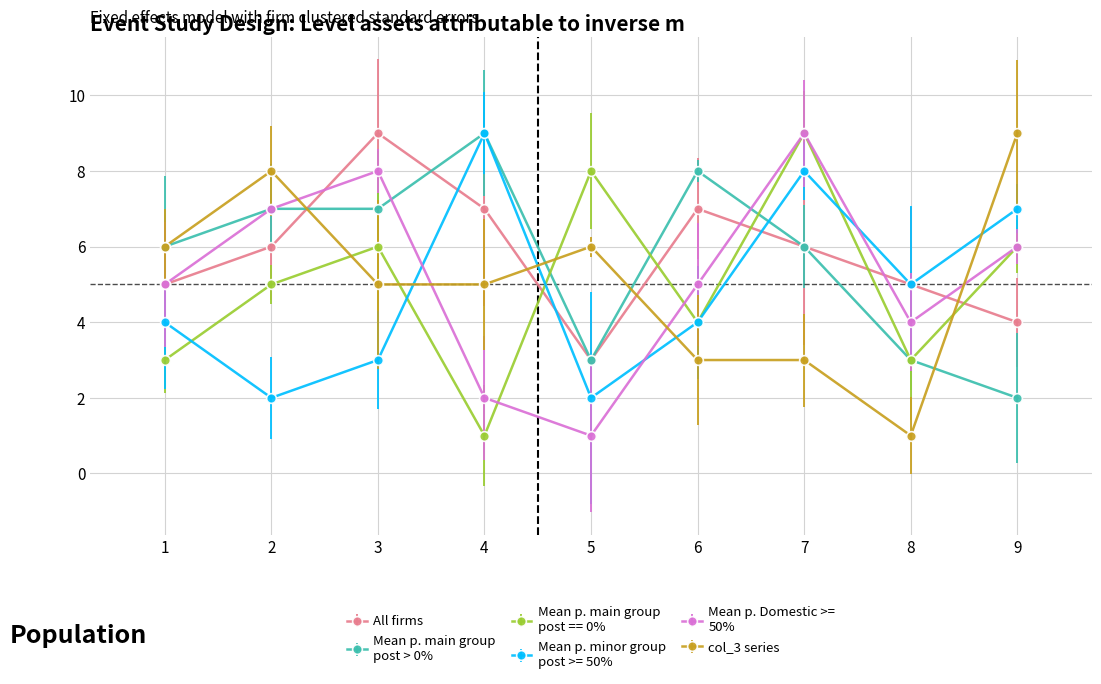

Count the number of data series in this chart.

6